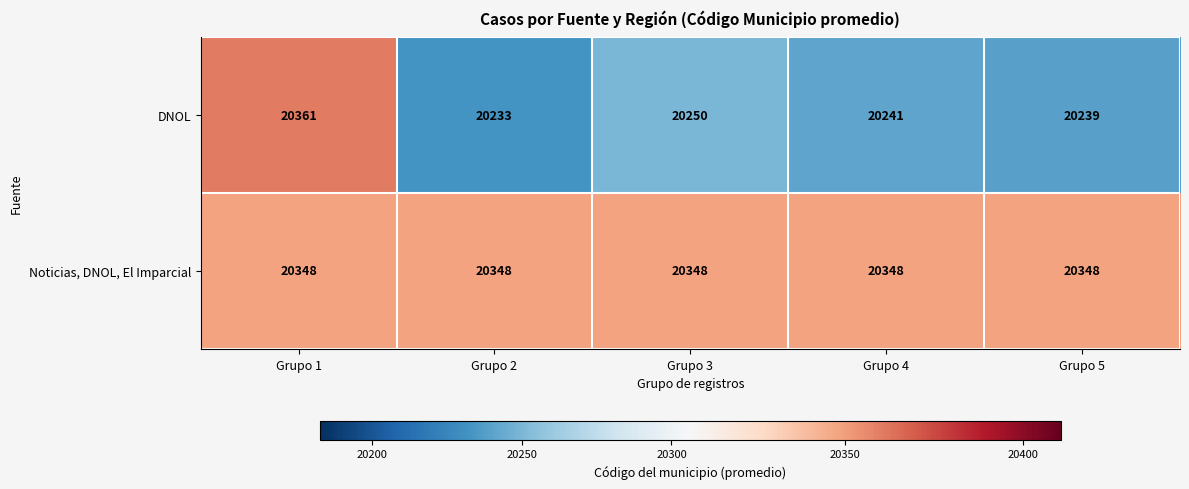

Reading left to right, list all the values displayed in this chart.

DNOL: Grupo 1=20361	Grupo 2=20233	Grupo 3=20250	Grupo 4=20241	Grupo 5=20239
Noticias, DNOL, El Imparcial: Grupo 1=20348	Grupo 2=20348	Grupo 3=20348	Grupo 4=20348	Grupo 5=20348